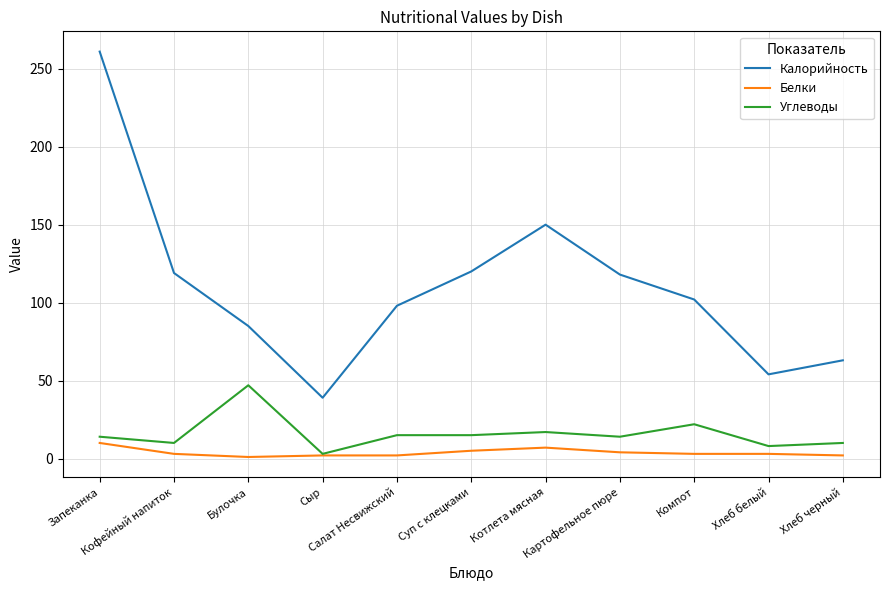

True or false: Калорийность and Углеводы cross at least once.

False